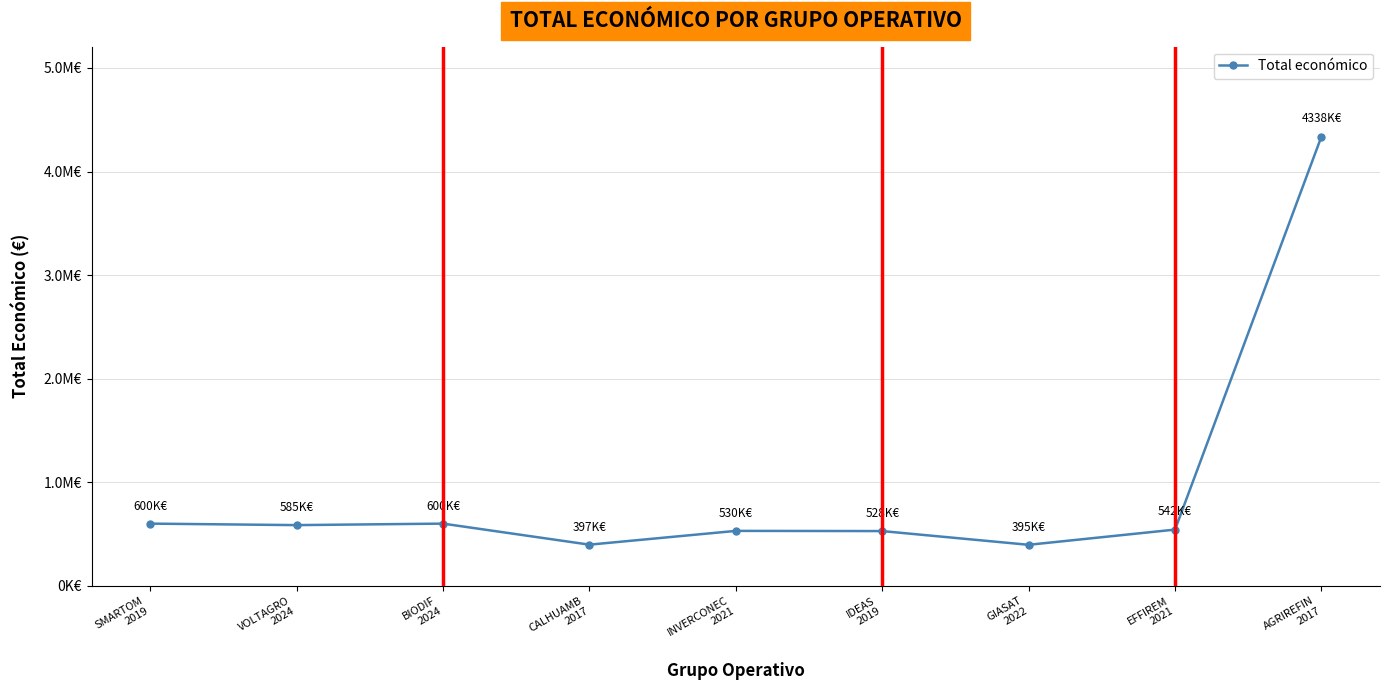

Reading left to right, extract all data points from this chart.

599962	585460	599927	396677	529724	527902	395340	542198	4337624